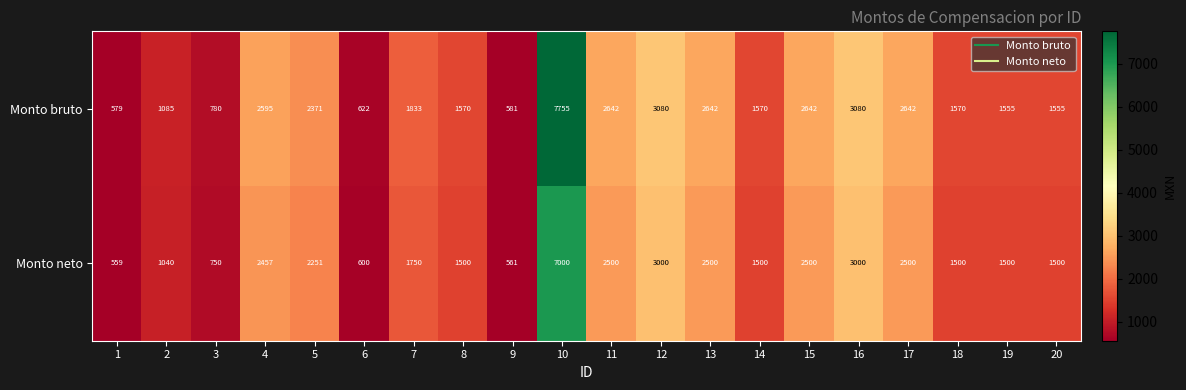

Rank the series by their average value, from highest to lowest.

Monto bruto, Monto neto